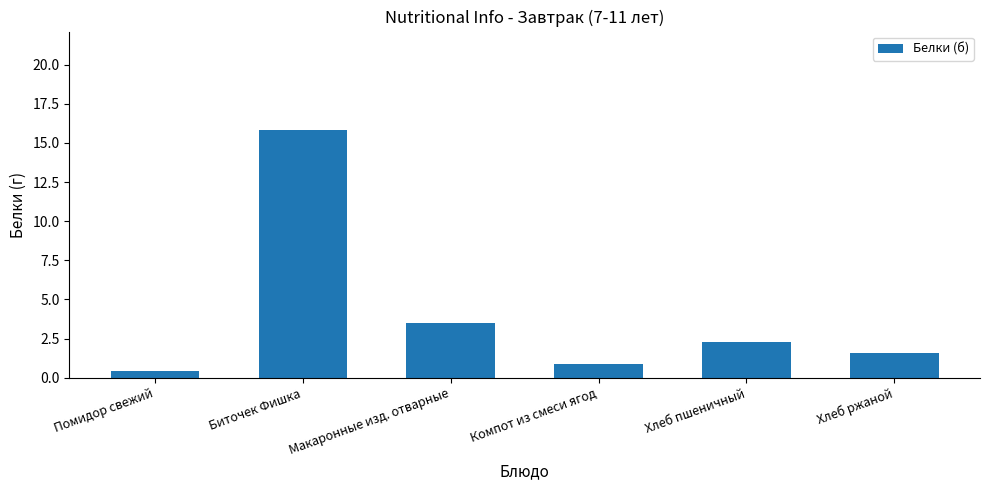

What is the average value?

4.1